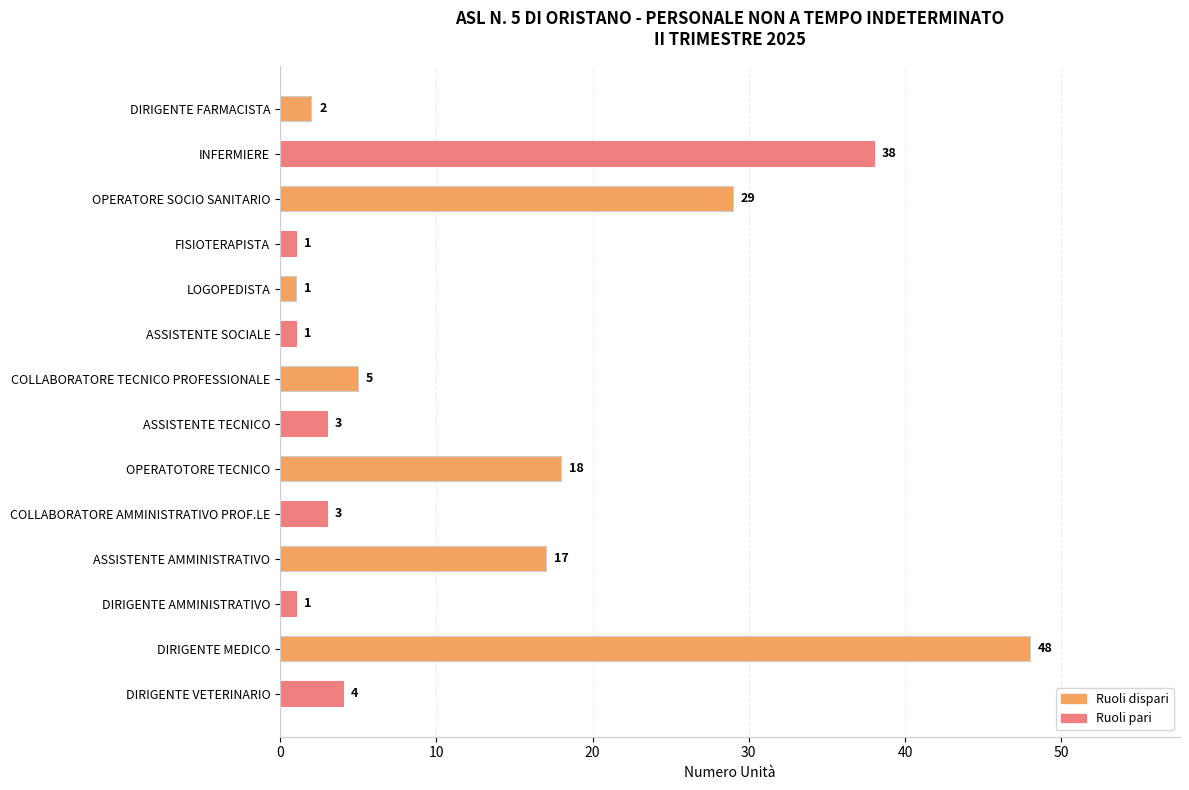

At which label is the value closest to 24?

OPERATORE SOCIO SANITARIO